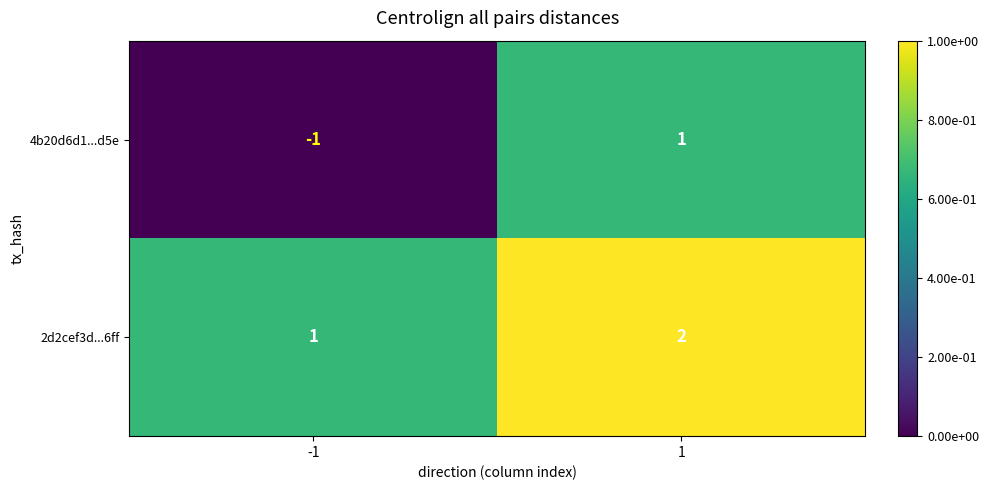

At how many categories does at least one series exceed 0?

2